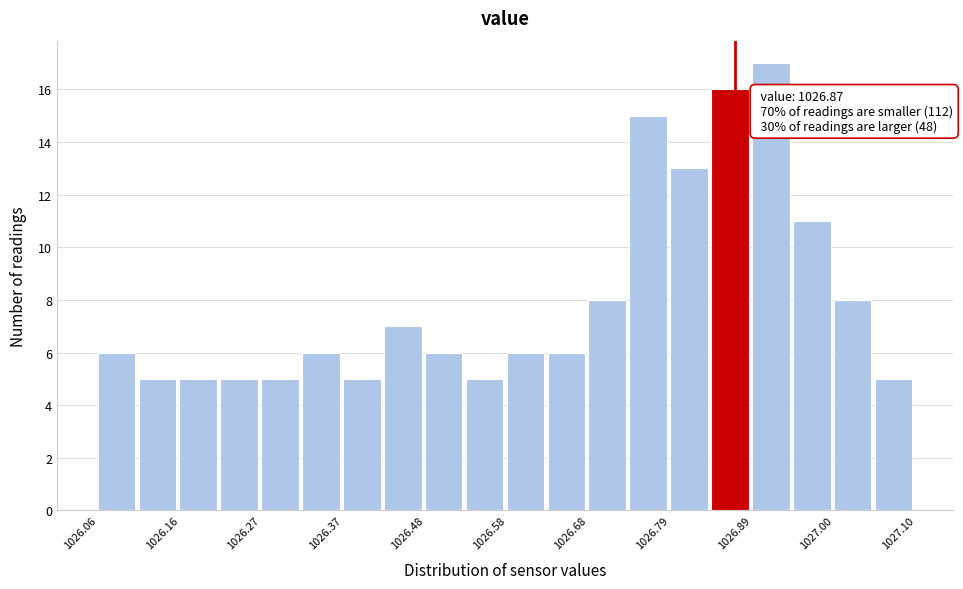

Around what value on the x-axis is the tallest bar? Give the approximate position of its centre, as read against the axis.

1026.92